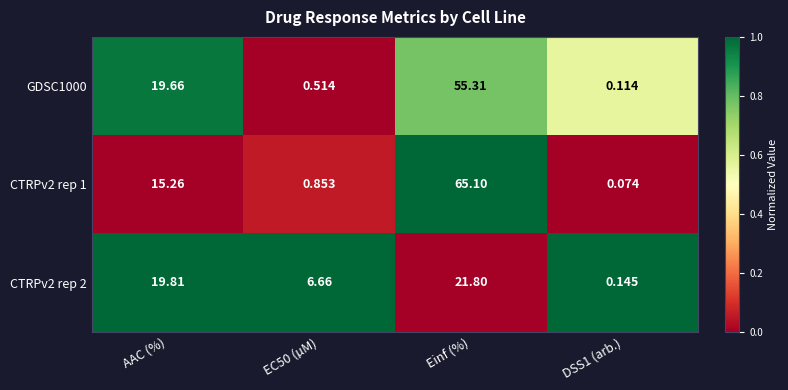

Is the value of CTRPv2 rep 1 at EC50 (µM) greater than the value of GDSC1000 at DSS1 (arb.)?

Yes